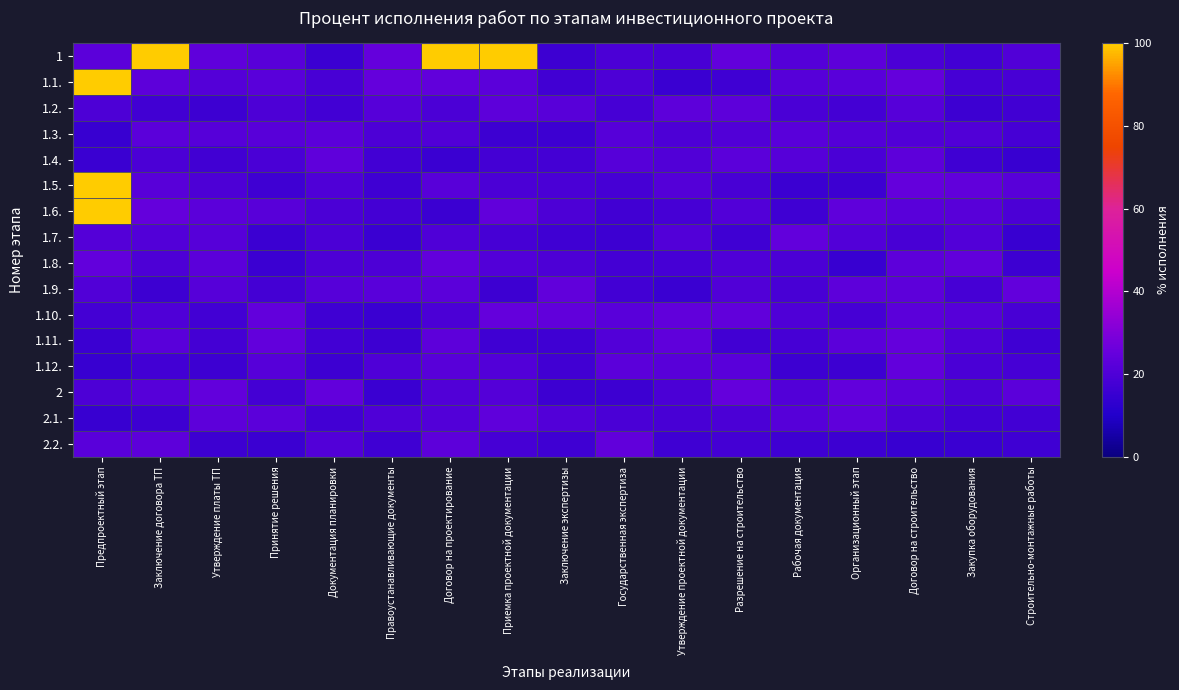

Reading right to left, extract all data points from this chart.

1: Строительно-монтажные работы=20.5	Закупка оборудования=17.3	Договор на строительство=19.4	Организационный этап=23.2	Рабочая документация=21.4	Разрешение на строительство=24.3	Утверждение проектной документации=18.7	Государственная экспертиза=19.5	Заключение экспертизы=16.3	Приемка проектной документации=100.0	Договор на проектирование=100.0	Правоустанавливающие документы=24.8	Документация планировки=15.9	Принятие решения=22.0	Утверждение платы ТП=23.6	Заключение договора ТП=100.0	Предпроектный этап=22.7
1.1.: Строительно-монтажные работы=18.7	Закупка оборудования=18.3	Договор на строительство=24.7	Организационный этап=22.4	Рабочая документация=21.8	Разрешение на строительство=16.5	Утверждение проектной документации=15.4	Государственная экспертиза=19.7	Заключение экспертизы=16.9	Приемка проектной документации=22.8	Договор на проектирование=23.9	Правоустанавливающие документы=24.7	Документация планировки=18.5	Принятие решения=22.6	Утверждение платы ТП=21.3	Заключение договора ТП=23.3	Предпроектный этап=100.0
1.2.: Строительно-монтажные работы=17.0	Закупка оборудования=16.4	Договор на строительство=21.8	Организационный этап=17.9	Рабочая документация=18.9	Разрешение на строительство=23.0	Утверждение проектной документации=23.3	Государственная экспертиза=18.1	Заключение экспертизы=22.0	Приемка проектной документации=23.3	Договор на проектирование=19.4	Правоустанавливающие документы=21.7	Документация планировки=17.3	Принятие решения=19.8	Утверждение платы ТП=16.3	Заключение договора ТП=16.9	Предпроектный этап=19.7
1.3.: Строительно-монтажные работы=18.0	Закупка оборудования=20.6	Договор на строительство=20.5	Организационный этап=21.3	Рабочая документация=22.6	Разрешение на строительство=20.7	Утверждение проектной документации=19.7	Государственная экспертиза=21.7	Заключение экспертизы=16.1	Приемка проектной документации=16.4	Договор на проектирование=20.7	Правоустанавливающие документы=19.6	Документация планировки=22.8	Принятие решения=22.1	Утверждение платы ТП=21.6	Заключение договора ТП=22.9	Предпроектный этап=15.1
1.4.: Строительно-монтажные работы=15.2	Закупка оборудования=16.7	Договор на строительство=23.1	Организационный этап=19.1	Рабочая документация=21.6	Разрешение на строительство=22.8	Утверждение проектной документации=20.6	Государственная экспертиза=21.6	Заключение экспертизы=17.9	Приемка проектной документации=17.8	Договор на проектирование=15.6	Правоустанавливающие документы=17.3	Документация планировки=23.5	Принятие решения=19.1	Утверждение платы ТП=17.1	Заключение договора ТП=19.4	Предпроектный этап=15.3
1.5.: Строительно-монтажные работы=22.0	Закупка оборудования=24.1	Договор на строительство=24.6	Организационный этап=16.2	Рабочая документация=15.9	Разрешение на строительство=18.6	Утверждение проектной документации=21.3	Государственная экспертиза=18.0	Заключение экспертизы=18.8	Приемка проектной документации=19.5	Договор на проектирование=22.0	Правоустанавливающие документы=16.5	Документация планировки=20.0	Принятие решения=16.6	Утверждение платы ТП=19.6	Заключение договора ТП=22.2	Предпроектный этап=100.0
1.6.: Строительно-монтажные работы=19.3	Закупка оборудования=22.2	Договор на строительство=22.6	Организационный этап=23.6	Рабочая документация=16.8	Разрешение на строительство=20.8	Утверждение проектной документации=18.1	Государственная экспертиза=17.0	Заключение экспертизы=19.6	Приемка проектной документации=24.0	Договор на проектирование=16.0	Правоустанавливающие документы=17.7	Документация планировки=19.5	Принятие решения=22.2	Утверждение платы ТП=22.8	Заключение договора ТП=24.7	Предпроектный этап=100.0
1.7.: Строительно-монтажные работы=15.2	Закупка оборудования=20.9	Договор на строительство=18.5	Организационный этап=20.8	Рабочая документация=24.3	Разрешение на строительство=16.7	Утверждение проектной документации=20.9	Государственная экспертиза=16.0	Заключение экспертизы=16.4	Приемка проектной документации=18.3	Договор на проектирование=19.9	Правоустанавливающие документы=15.4	Документация планировки=19.2	Принятие решения=15.8	Утверждение платы ТП=21.5	Заключение договора ТП=20.8	Предпроектный этап=21.3
1.8.: Строительно-монтажные работы=16.4	Закупка оборудования=24.0	Договор на строительство=23.3	Организационный этап=15.2	Рабочая документация=19.4	Разрешение на строительство=20.2	Утверждение проектной документации=18.3	Государственная экспертиза=17.7	Заключение экспертизы=19.7	Приемка проектной документации=20.7	Договор на проектирование=24.4	Правоустанавливающие документы=19.9	Документация планировки=19.9	Принятие решения=15.8	Утверждение платы ТП=22.8	Заключение договора ТП=19.8	Предпроектный этап=24.6
1.9.: Строительно-монтажные работы=24.5	Закупка оборудования=18.2	Договор на строительство=23.1	Организационный этап=23.3	Рабочая документация=18.7	Разрешение на строительство=20.5	Утверждение проектной документации=15.4	Государственная экспертиза=17.3	Заключение экспертизы=24.2	Приемка проектной документации=16.1	Договор на проектирование=22.7	Правоустанавливающие документы=22.3	Документация планировки=21.6	Принятие решения=17.8	Утверждение платы ТП=21.7	Заключение договора ТП=16.1	Предпроектный этап=20.5
1.10.: Строительно-монтажные работы=18.7	Закупка оборудования=21.6	Договор на строительство=22.7	Организационный этап=18.2	Рабочая документация=20.2	Разрешение на строительство=23.9	Утверждение проектной документации=23.9	Государственная экспертиза=22.5	Заключение экспертизы=23.9	Приемка проектной документации=24.9	Договор на проектирование=19.4	Правоустанавливающие документы=15.4	Документация планировки=16.6	Принятие решения=24.4	Утверждение платы ТП=17.6	Заключение договора ТП=20.2	Предпроектный этап=17.9
1.11.: Строительно-монтажные работы=16.4	Закупка оборудования=20.0	Договор на строительство=24.7	Организационный этап=22.8	Рабочая документация=18.1	Разрешение на строительство=17.0	Утверждение проектной документации=23.7	Государственная экспертиза=21.0	Заключение экспертизы=16.8	Приемка проектной документации=16.5	Договор на проектирование=23.3	Правоустанавливающие документы=16.2	Документация планировки=17.4	Принятие решения=24.4	Утверждение платы ТП=17.6	Заключение договора ТП=22.5	Предпроектный этап=15.9
1.12.: Строительно-монтажные работы=18.0	Закупка оборудования=19.0	Договор на строительство=24.3	Организационный этап=16.2	Рабочая документация=16.3	Разрешение на строительство=22.4	Утверждение проектной документации=22.2	Государственная экспертиза=23.0	Заключение экспертизы=17.0	Приемка проектной документации=20.8	Договор на проектирование=21.9	Правоустанавливающие документы=20.1	Документация планировки=16.2	Принятие решения=21.8	Утверждение платы ТП=16.3	Заключение договора ТП=17.3	Предпроектный этап=15.1
2: Строительно-монтажные работы=22.8	Закупка оборудования=19.7	Договор на строительство=23.0	Организационный этап=24.3	Рабочая документация=21.0	Разрешение на строительство=24.7	Утверждение проектной документации=19.2	Государственная экспертиза=16.4	Заключение экспертизы=16.1	Приемка проектной документации=21.3	Договор на проектирование=20.6	Правоустанавливающие документы=15.2	Документация планировки=24.2	Принятие решения=17.9	Утверждение платы ТП=24.6	Заключение договора ТП=21.6	Предпроектный этап=19.9
2.1.: Строительно-монтажные работы=17.4	Закупка оборудования=17.5	Договор на строительство=19.5	Организационный этап=23.7	Рабочая документация=21.5	Разрешение на строительство=19.3	Утверждение проектной документации=18.7	Государственная экспертиза=19.1	Заключение экспертизы=21.0	Приемка проектной документации=23.7	Договор на проектирование=21.1	Правоустанавливающие документы=20.3	Документация планировки=17.3	Принятие решения=23.0	Утверждение платы ТП=23.3	Заключение договора ТП=16.1	Предпроектный этап=15.2
2.2.: Строительно-монтажные работы=16.7	Закупка оборудования=15.6	Договор на строительство=15.2	Организационный этап=16.2	Рабочая документация=16.5	Разрешение на строительство=17.8	Утверждение проектной документации=16.7	Государственная экспертиза=24.2	Заключение экспертизы=16.4	Приемка проектной документации=18.1	Договор на проектирование=23.2	Правоустанавливающие документы=16.5	Документация планировки=20.9	Принятие решения=15.7	Утверждение платы ТП=16.1	Заключение договора ТП=23.2	Предпроектный этап=22.5